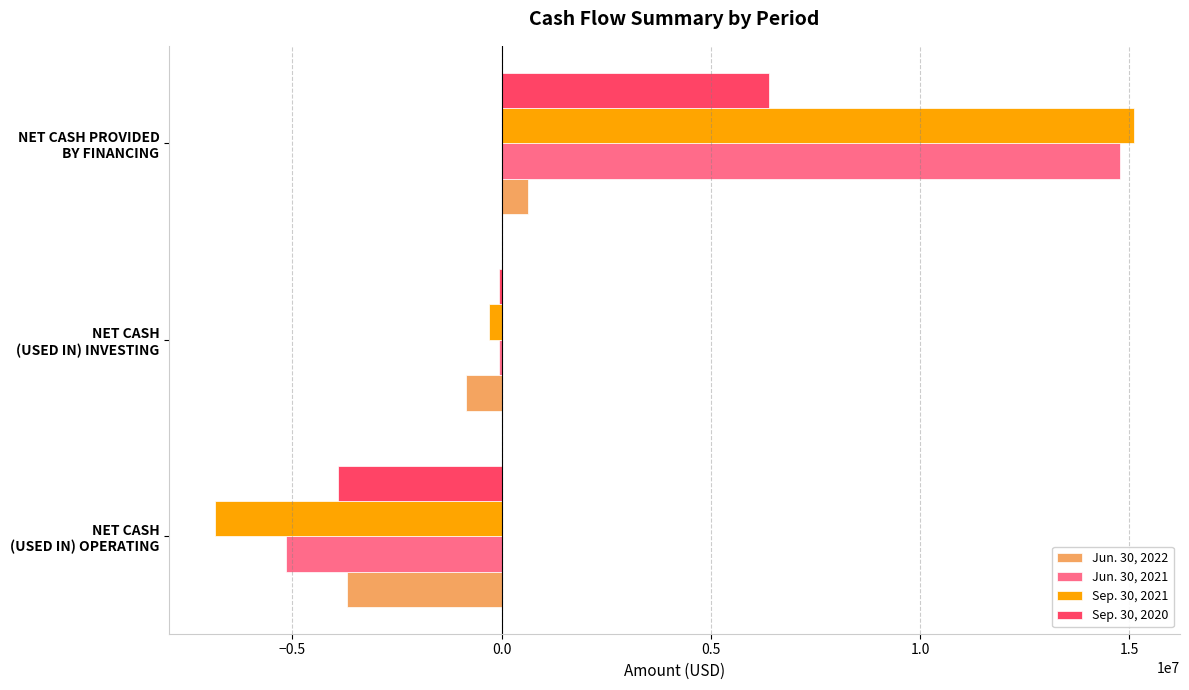

What are all the series names shown in the legend?

Jun. 30, 2022, Jun. 30, 2021, Sep. 30, 2021, Sep. 30, 2020